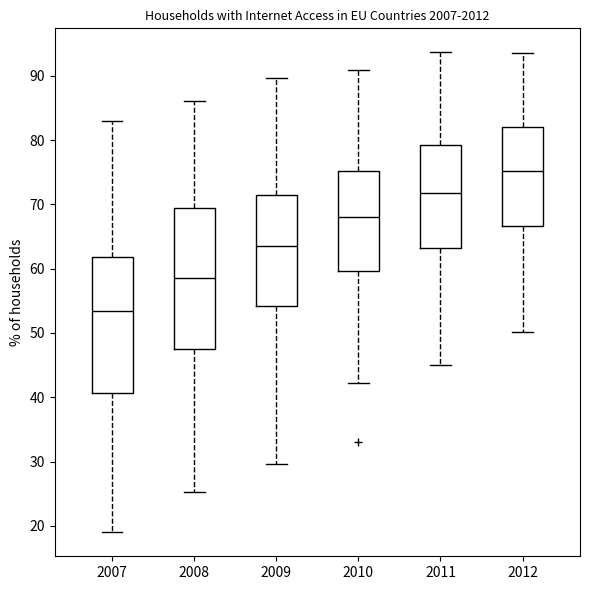

Which box has the lowest median line?

2007